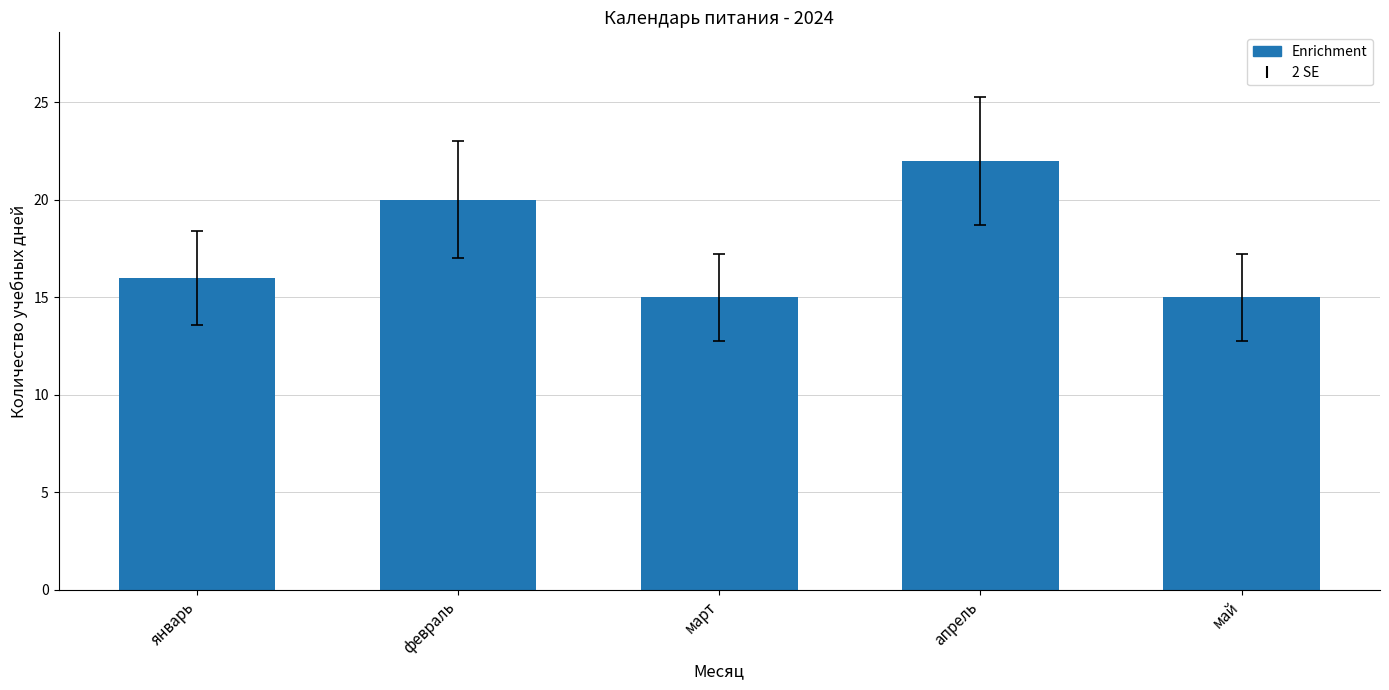

Count the number of categories in the chart.

5